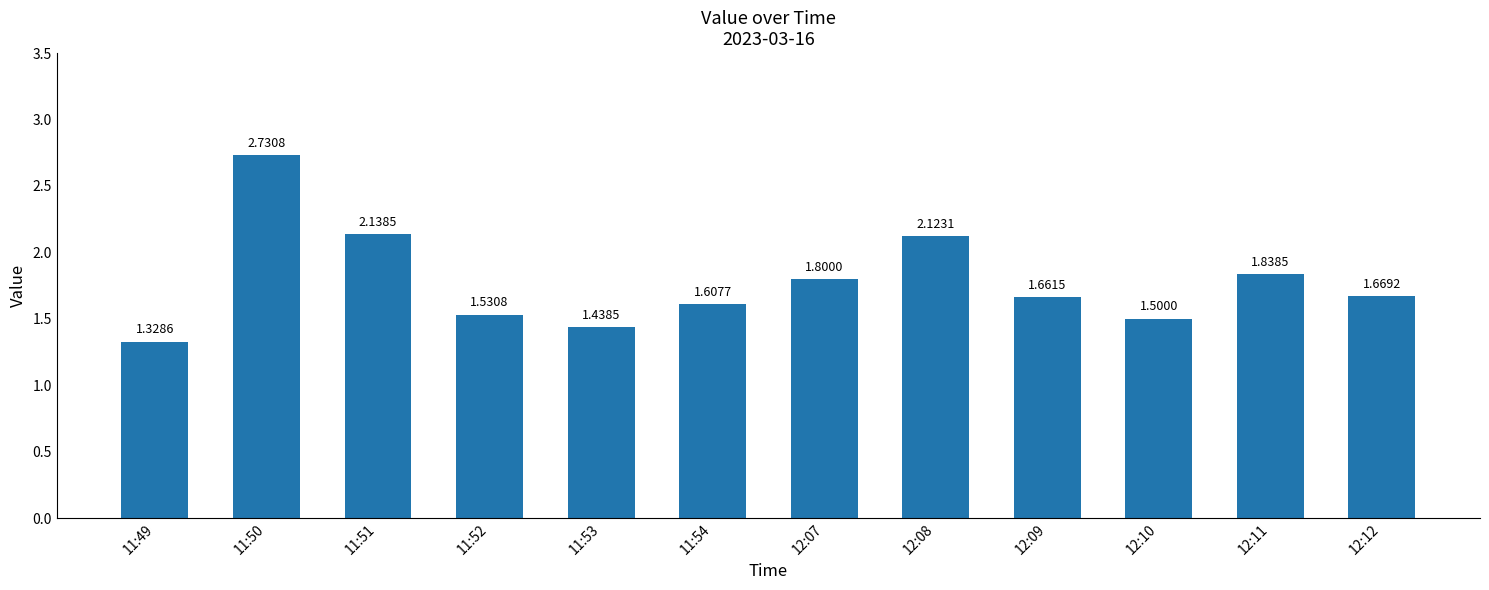

What is the approximate value at 11:52?

1.5